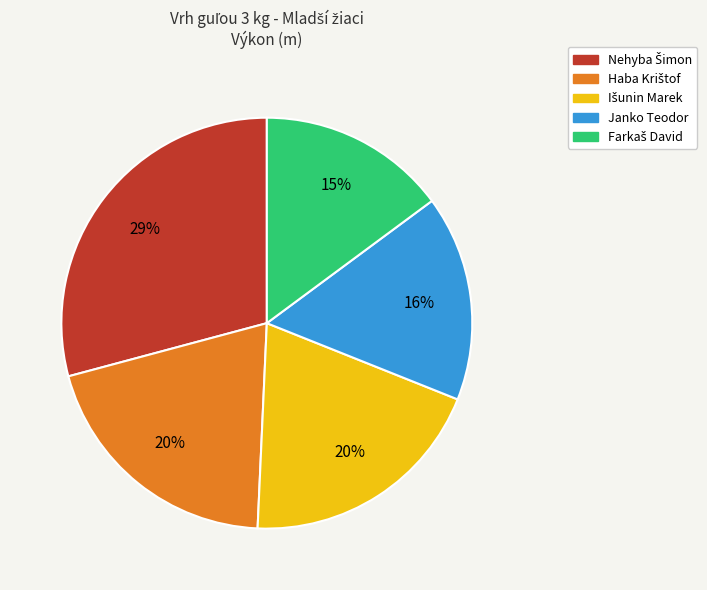

To the nearest percent, what percentage of the pie is Janko Teodor?

16%